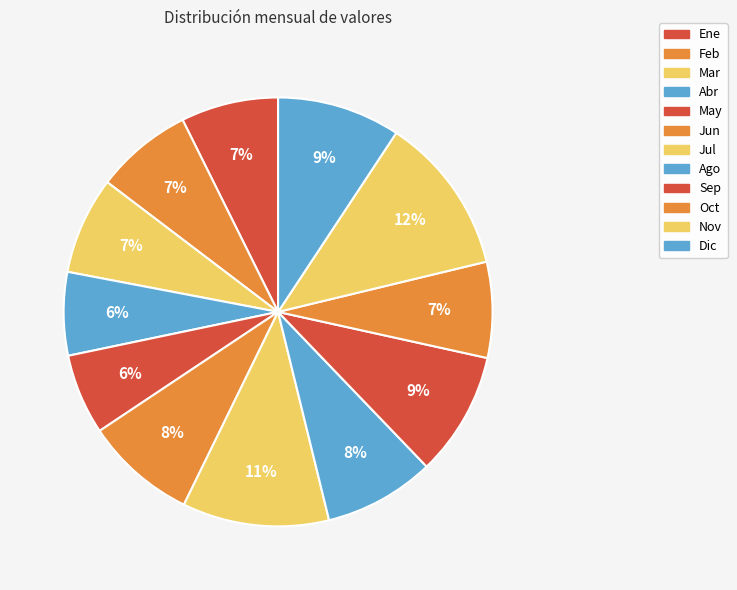

What is the change in value from Ago to Nov?

+35.6